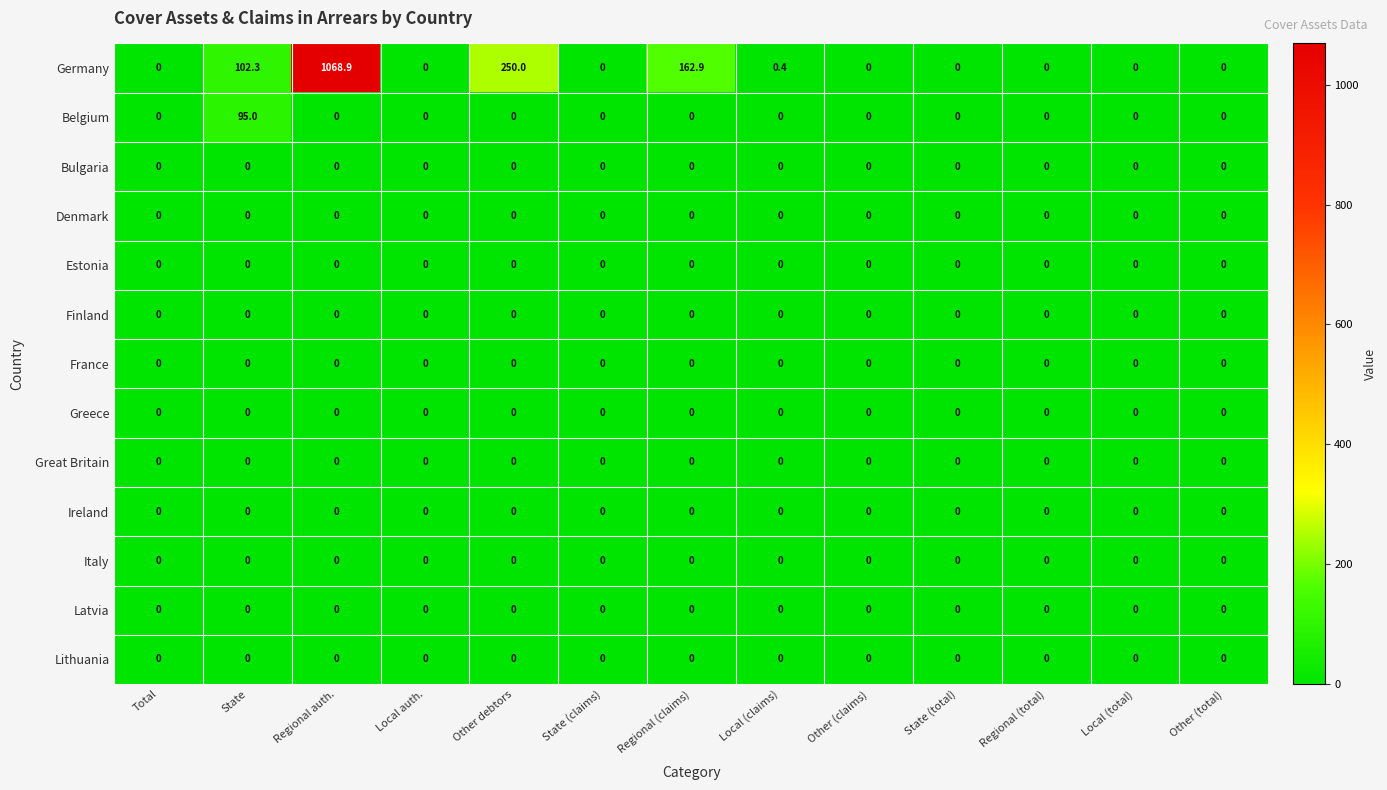

True or false: Ireland has a value of 0.0 at Total.

True